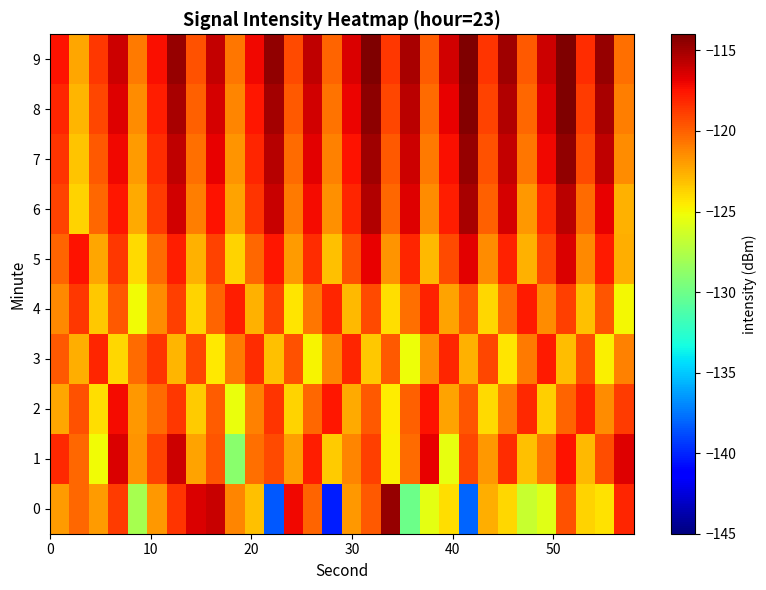

Rank the series by their maximum value, from highest to lowest.

9, 8, 7, 0, 6, 1, 5, 2, 3, 4